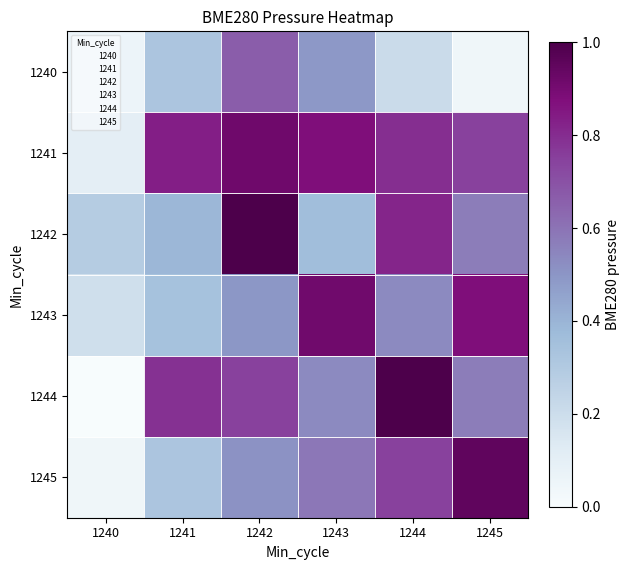

Reading right to left, list all the values displayed in this chart.

1240: 1245=0.0	1244=0.2	1243=0.5	1242=0.7	1241=0.3	1240=0.1
1241: 1245=0.7	1244=0.8	1243=0.9	1242=0.9	1241=0.8	1240=0.1
1242: 1245=0.6	1244=0.8	1243=0.4	1242=1.0	1241=0.4	1240=0.3
1243: 1245=0.9	1244=0.5	1243=0.9	1242=0.5	1241=0.3	1240=0.2
1244: 1245=0.6	1244=1.0	1243=0.5	1242=0.7	1241=0.8	1240=0.0
1245: 1245=1.0	1244=0.7	1243=0.6	1242=0.5	1241=0.3	1240=0.0